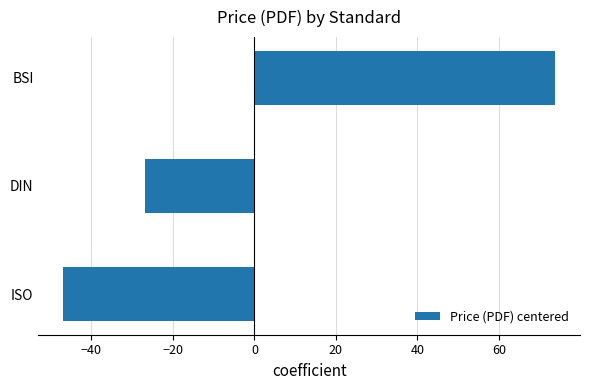

Is it true that the value at ISO is -46.9?

True